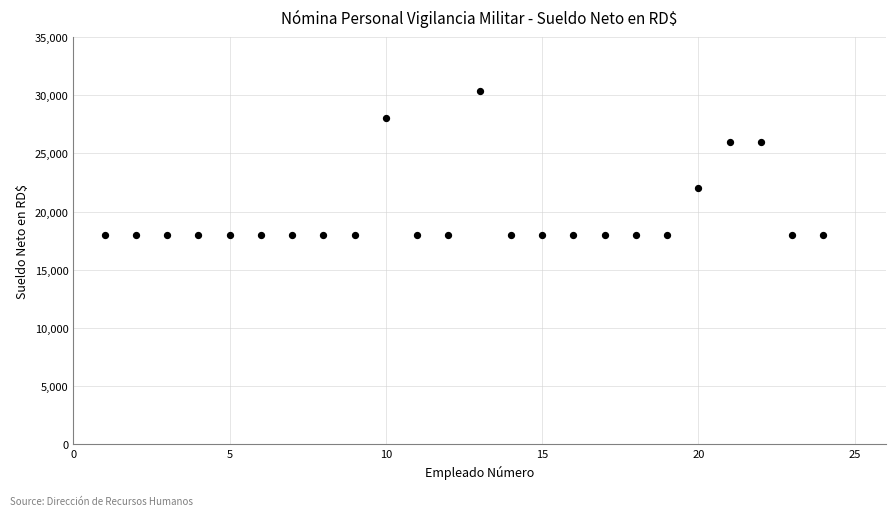

What is the range of X values (max minus min)?

23.0